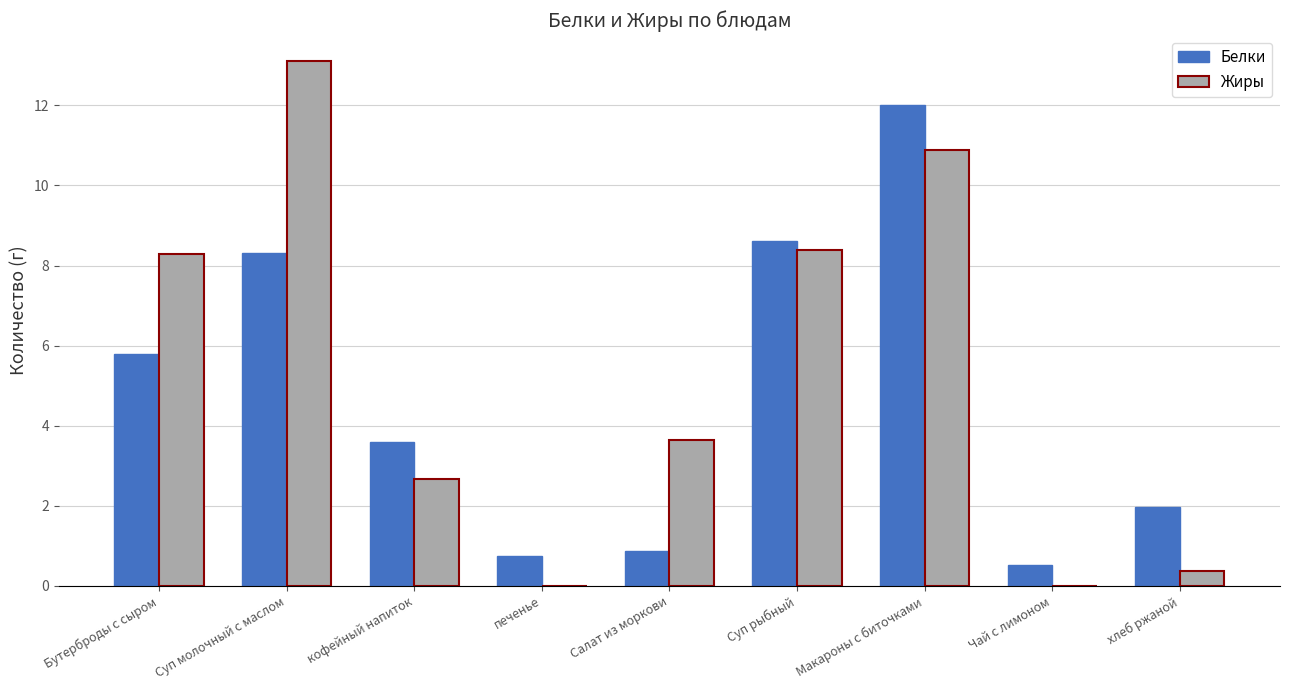

Is it true that Жиры equals 8.3 at Бутерброды с сыром?

True